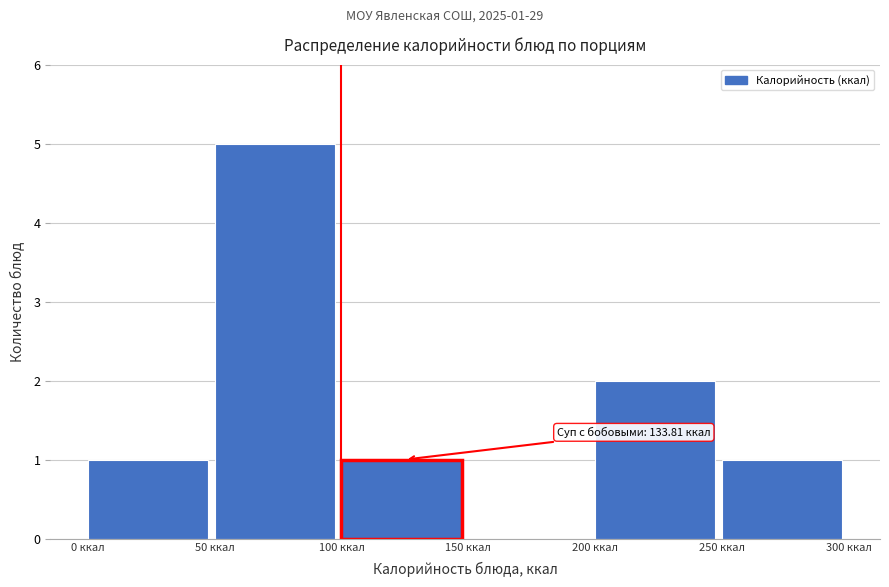

Over which range of the x-axis is the bar tallest?

50 to 100